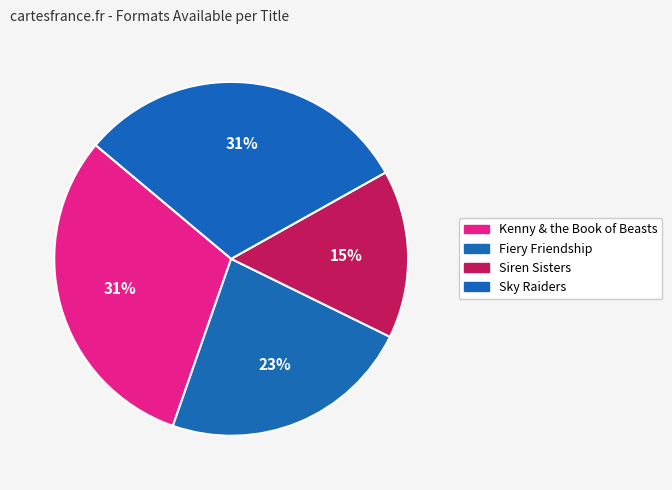

Which slice is the largest?

Kenny & the Book of Beasts